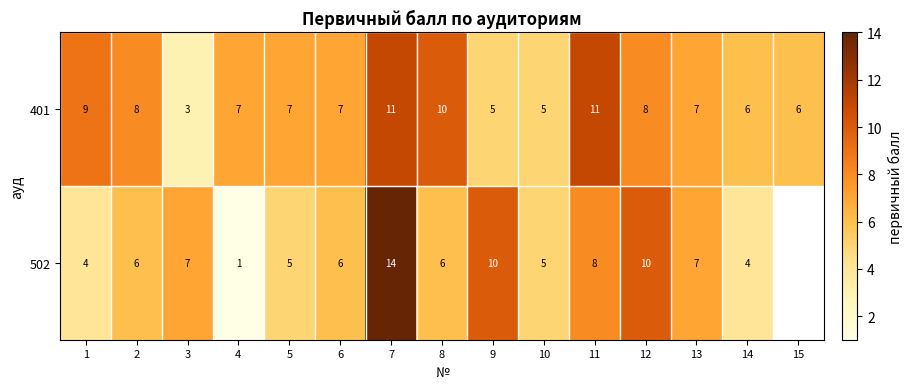

What is the total value across all series at 6?

13